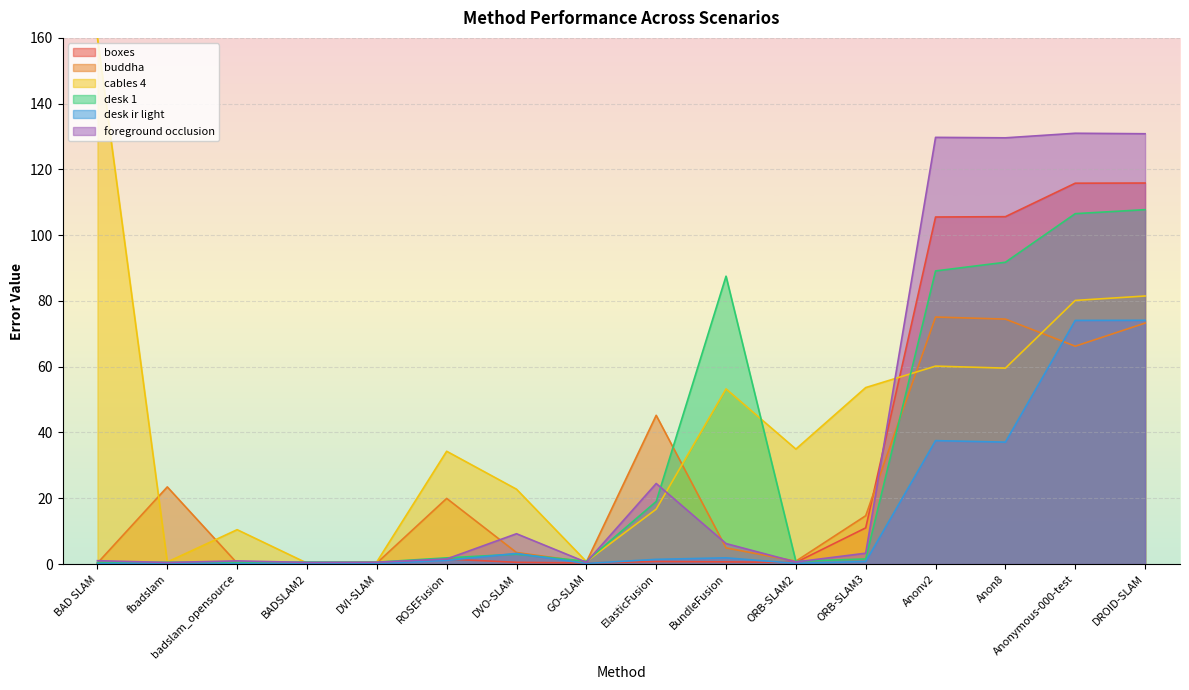

What is the label of the 2nd point from the right?

Anonymous-000-test